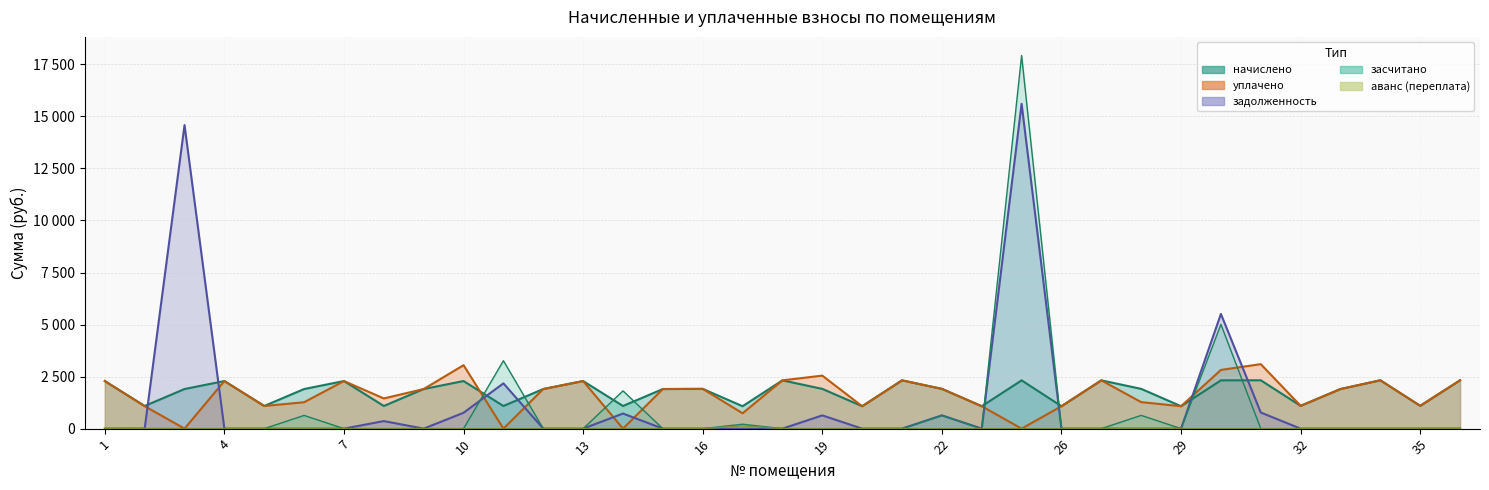

True or false: уплачено and начислено intersect in this chart.

True